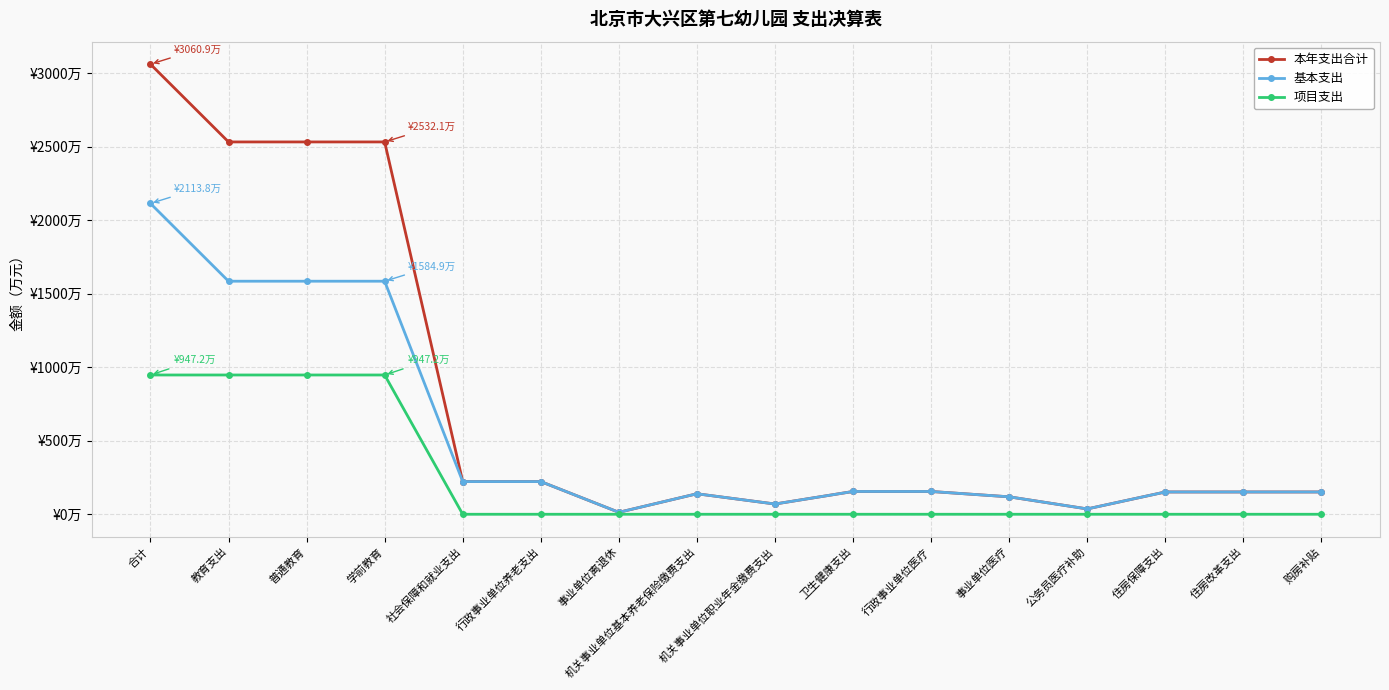

What are all the series names shown in the legend?

本年支出合计, 基本支出, 项目支出